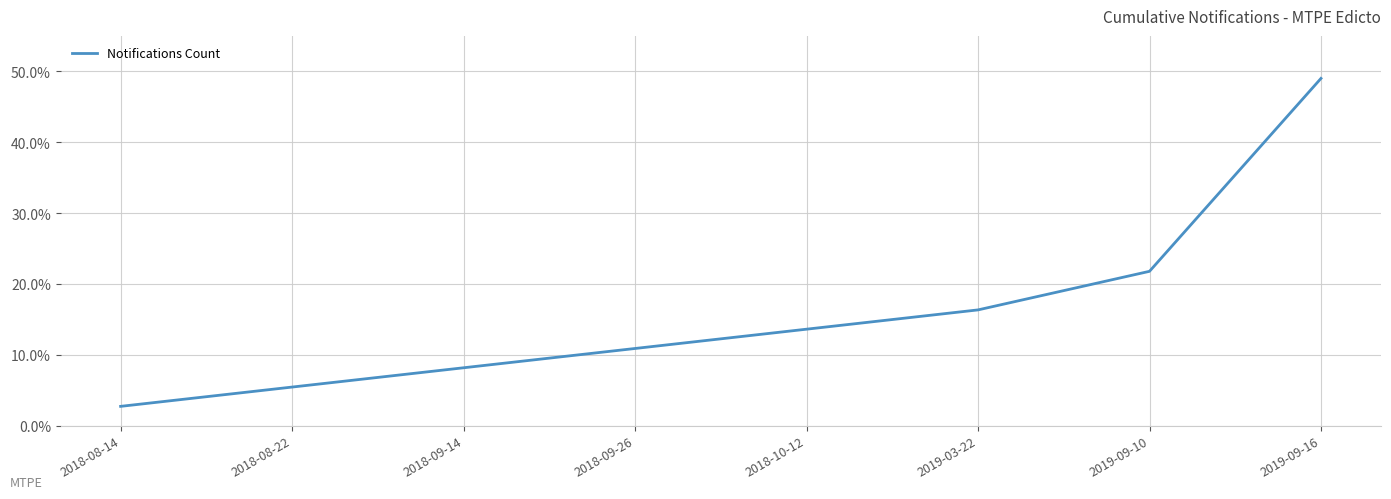

What is the difference between the maximum and minimum values?

46.3